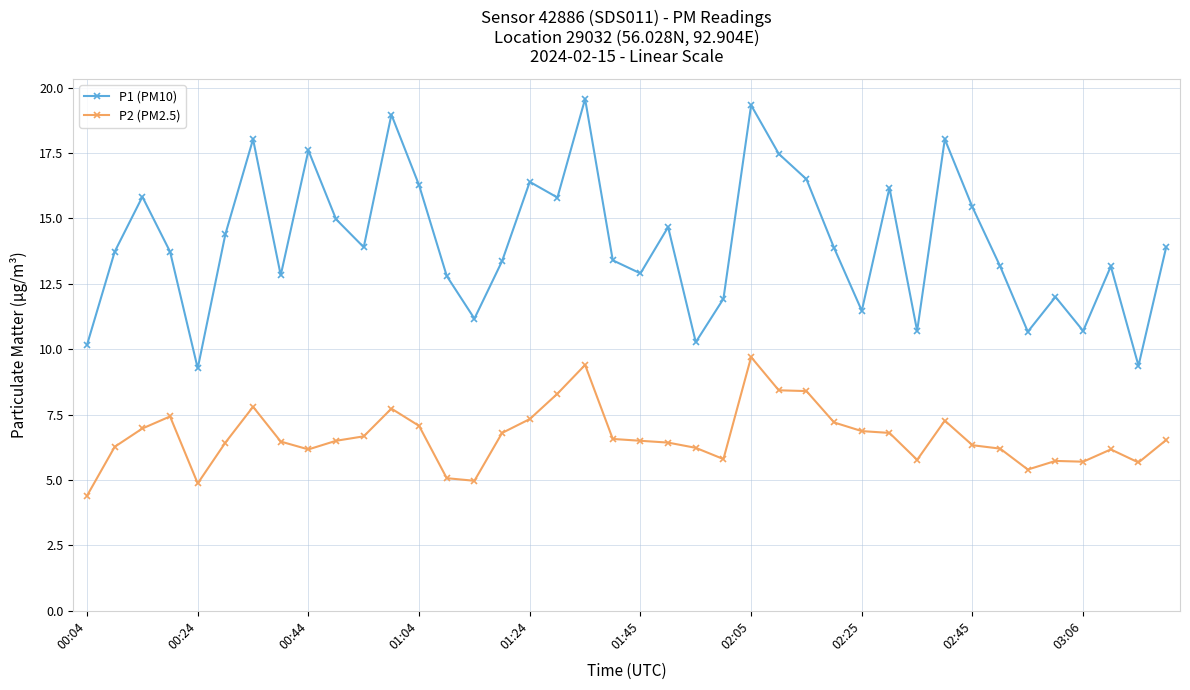

Rank the series by their maximum value, from lowest to highest.

P2 (PM2.5), P1 (PM10)